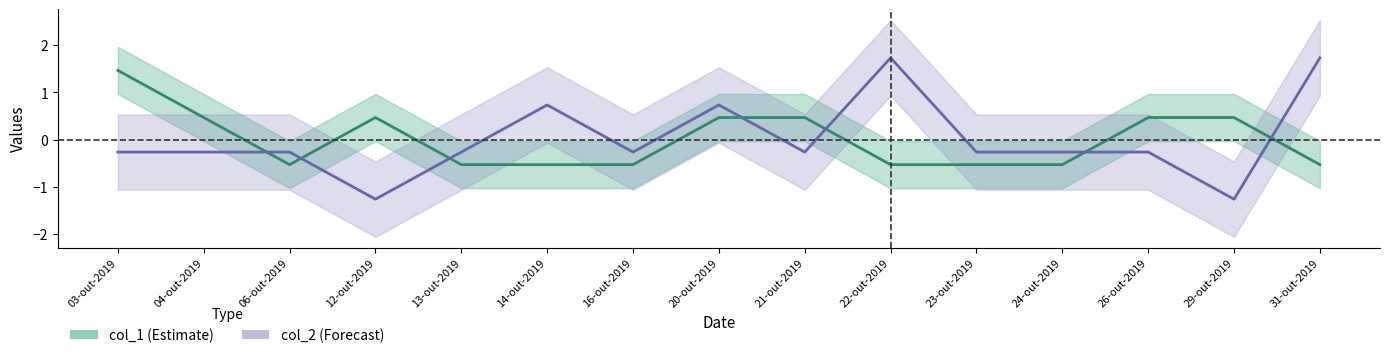

What is the label of the 11th point from the left?

23-out-2019